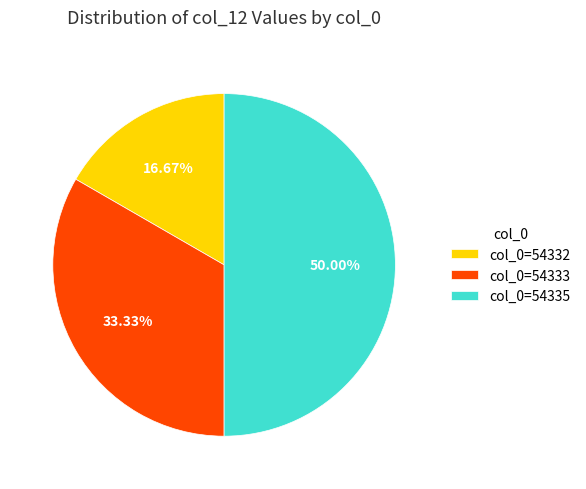

Rank the categories by value from highest to lowest.

col_0=54335, col_0=54333, col_0=54332